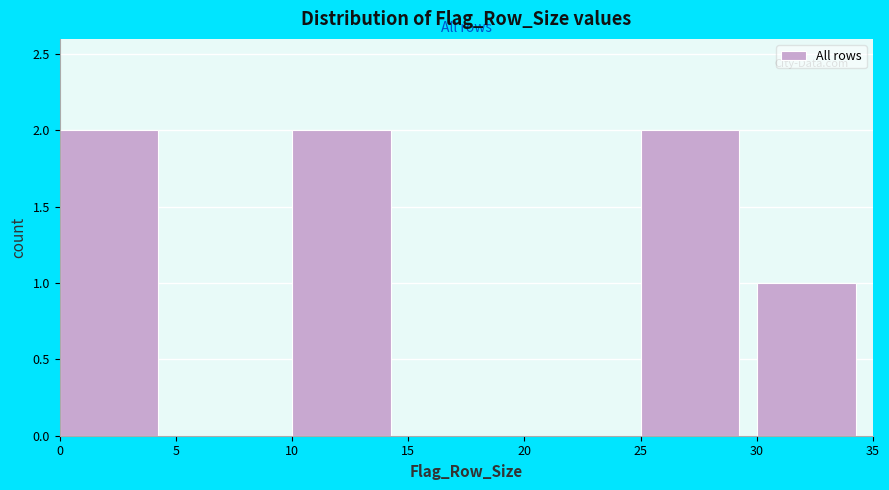

Reading left to right, transcribe this chart: for each bar, give the range it covers on the x-axis and its height. The values are not printed on the chart, so give them approximately, as read against the axis.

0 to 5: 2
5 to 10: 0
10 to 15: 2
15 to 20: 0
20 to 25: 0
25 to 30: 2
30 to 35: 1